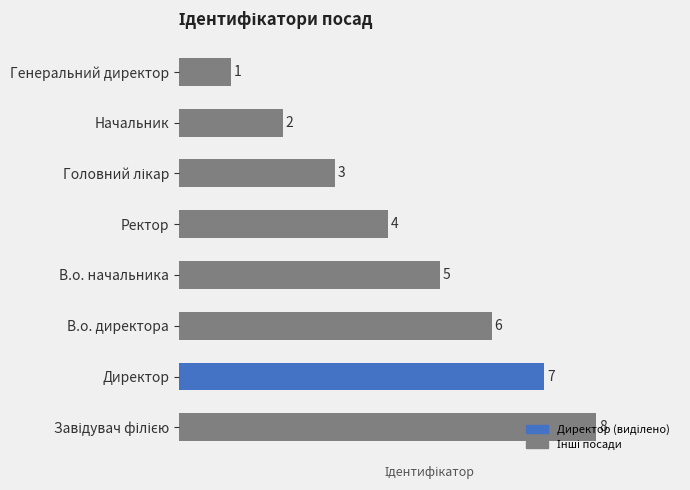

How many bars are there in total?

8